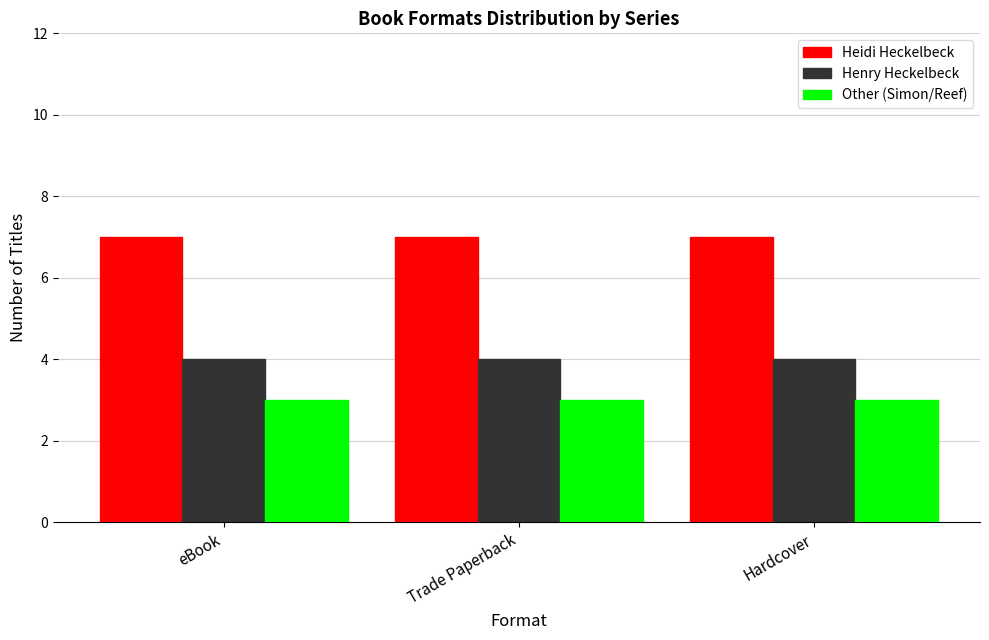

Reading left to right, transcribe all the data shown in this chart.

Heidi Heckelbeck: eBook=7	Trade Paperback=7	Hardcover=7
Henry Heckelbeck: eBook=4	Trade Paperback=4	Hardcover=4
Other (Simon/Reef): eBook=3	Trade Paperback=3	Hardcover=3